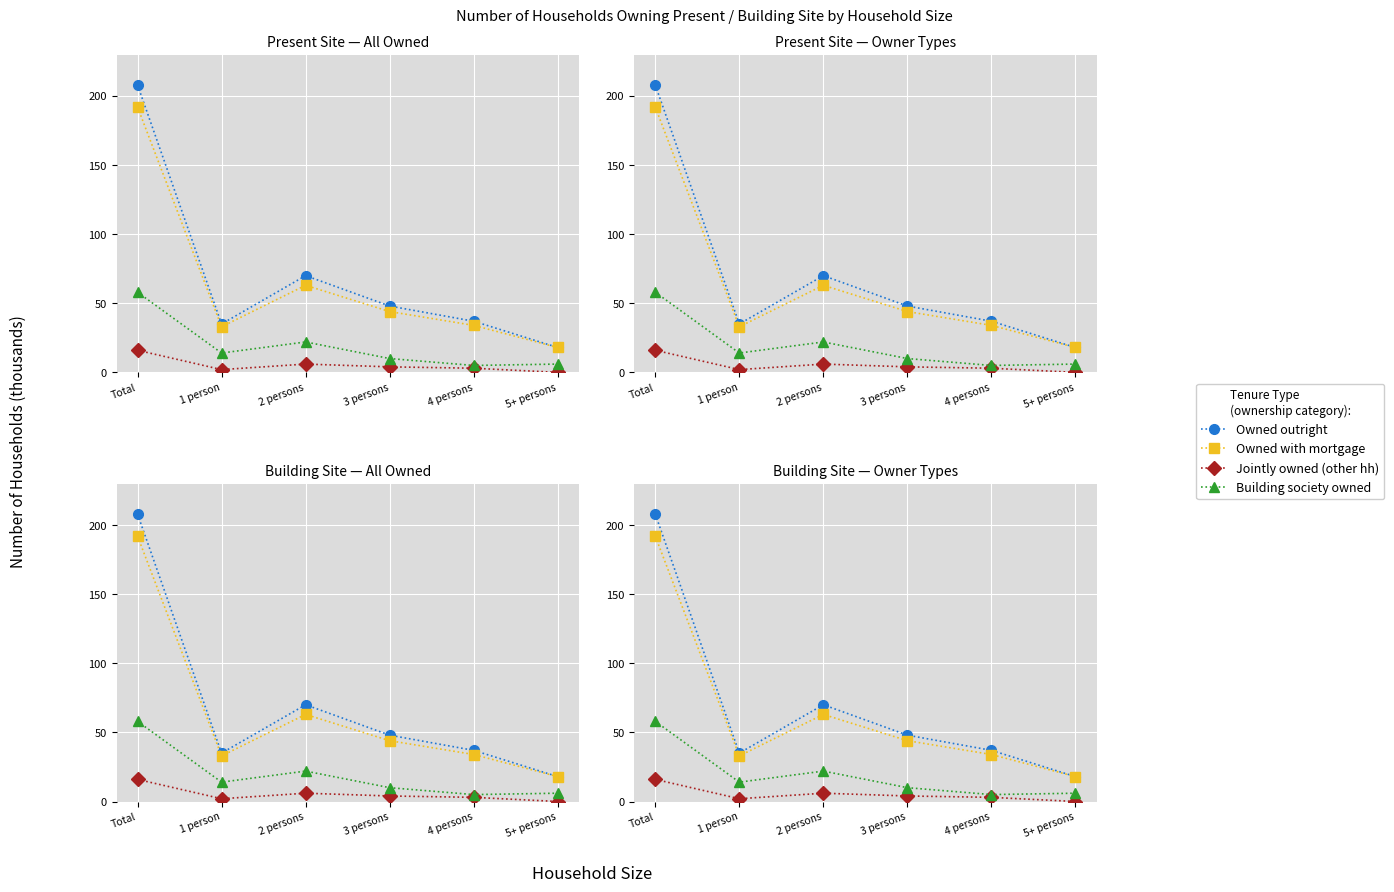

How many data points in Jointly owned (other hh) are above 4?

2